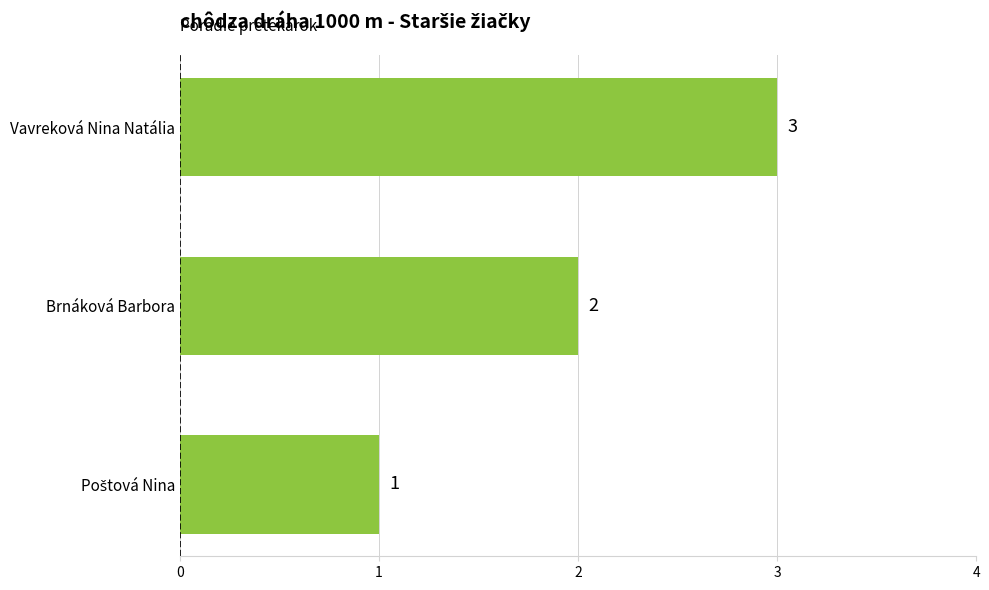

What is the maximum value shown in the chart?

3